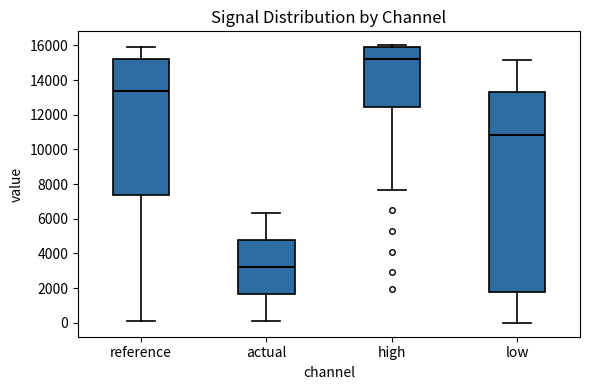

Where is the lower edge of the box for reference on the y-axis? The values are not printed on the chart, so give them approximately, as read against the axis.

7400